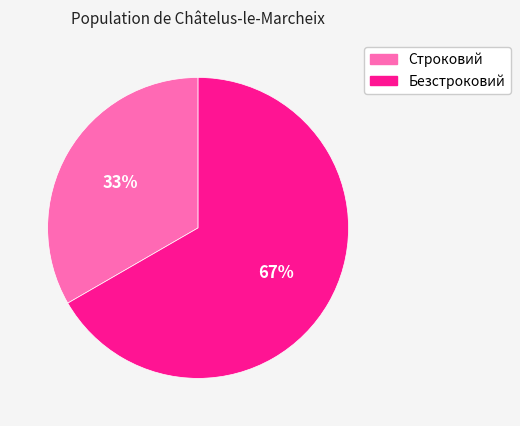

The Строковий slice represents 42% of the pie. True or false?

False